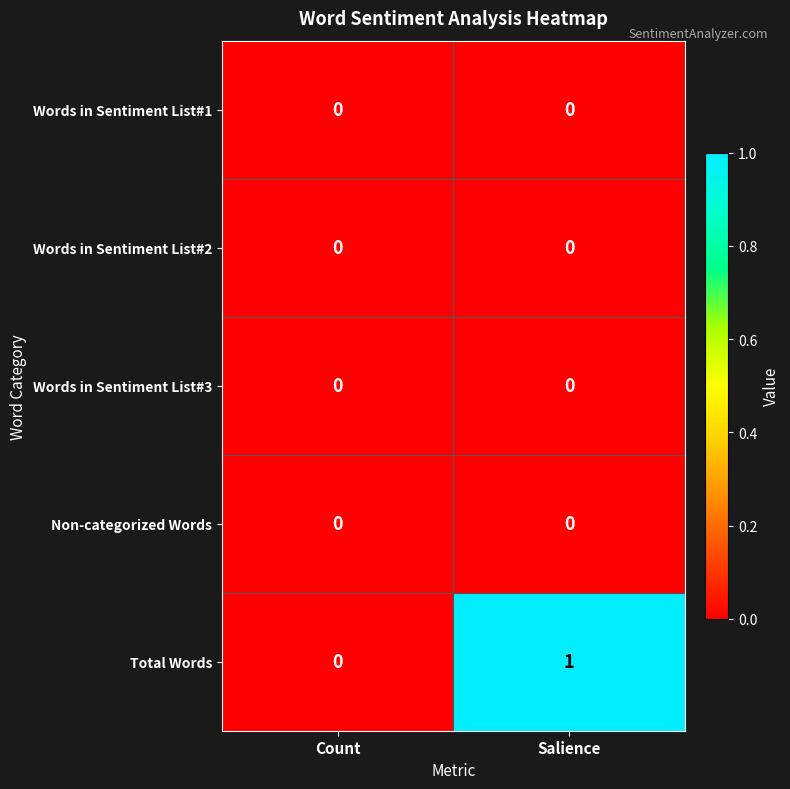

Count the number of data series in this chart.

5